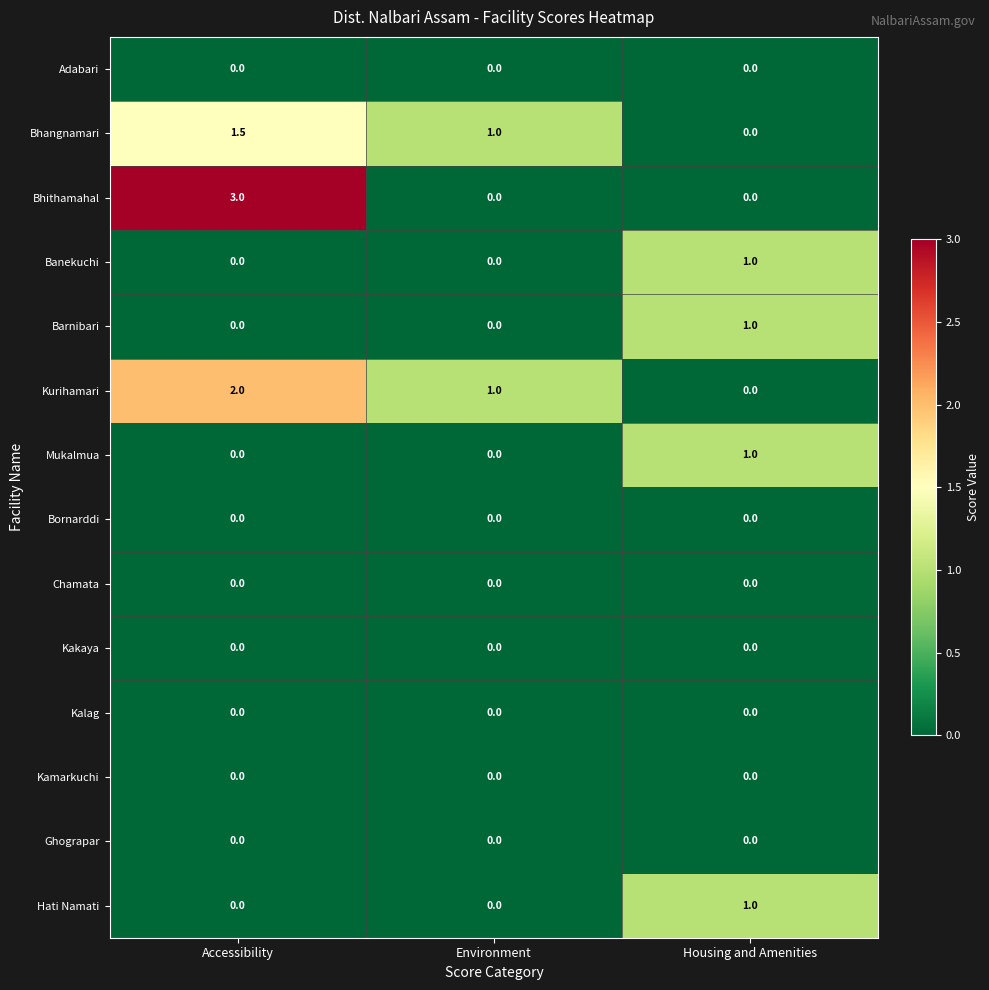

Rank the categories by Kurihamari value from highest to lowest.

Accessibility, Environment, Housing and Amenities